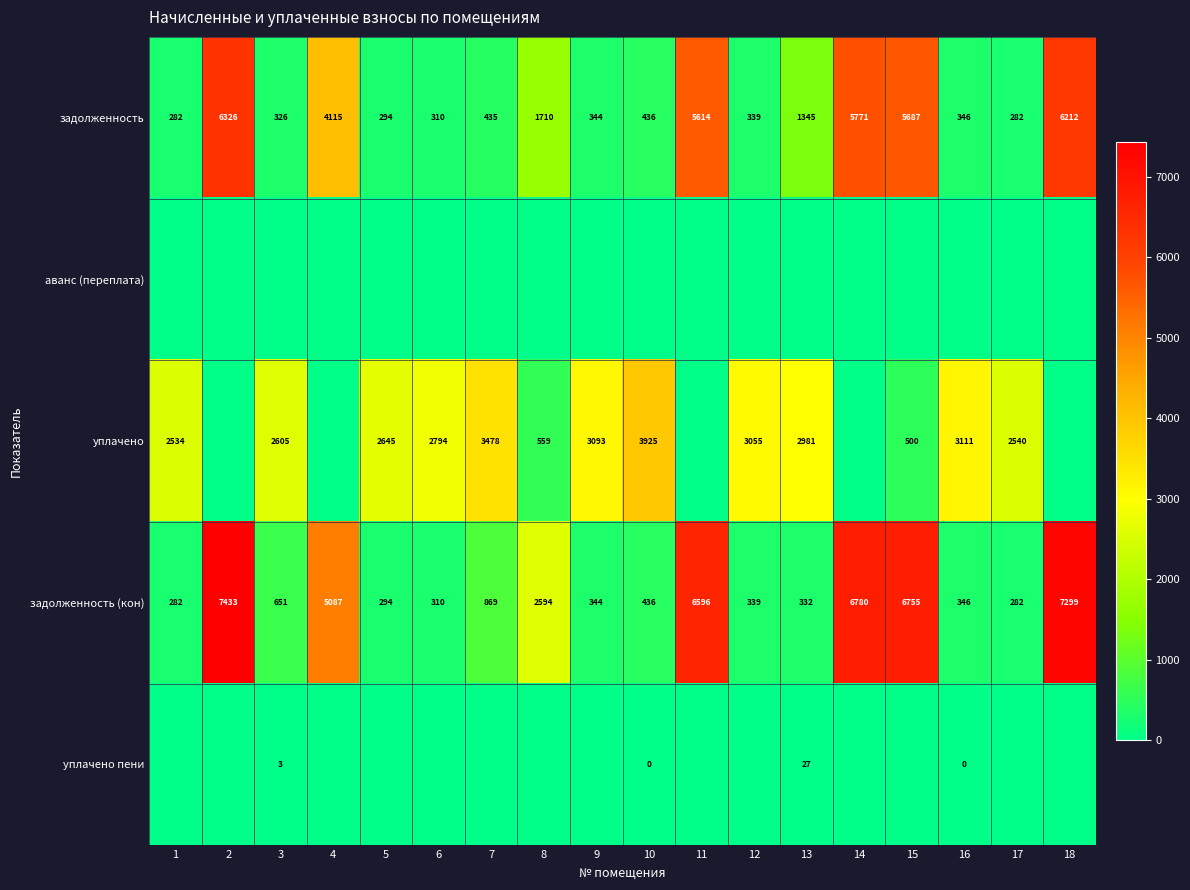

Which series changed the most between 3 and 9?

уплачено